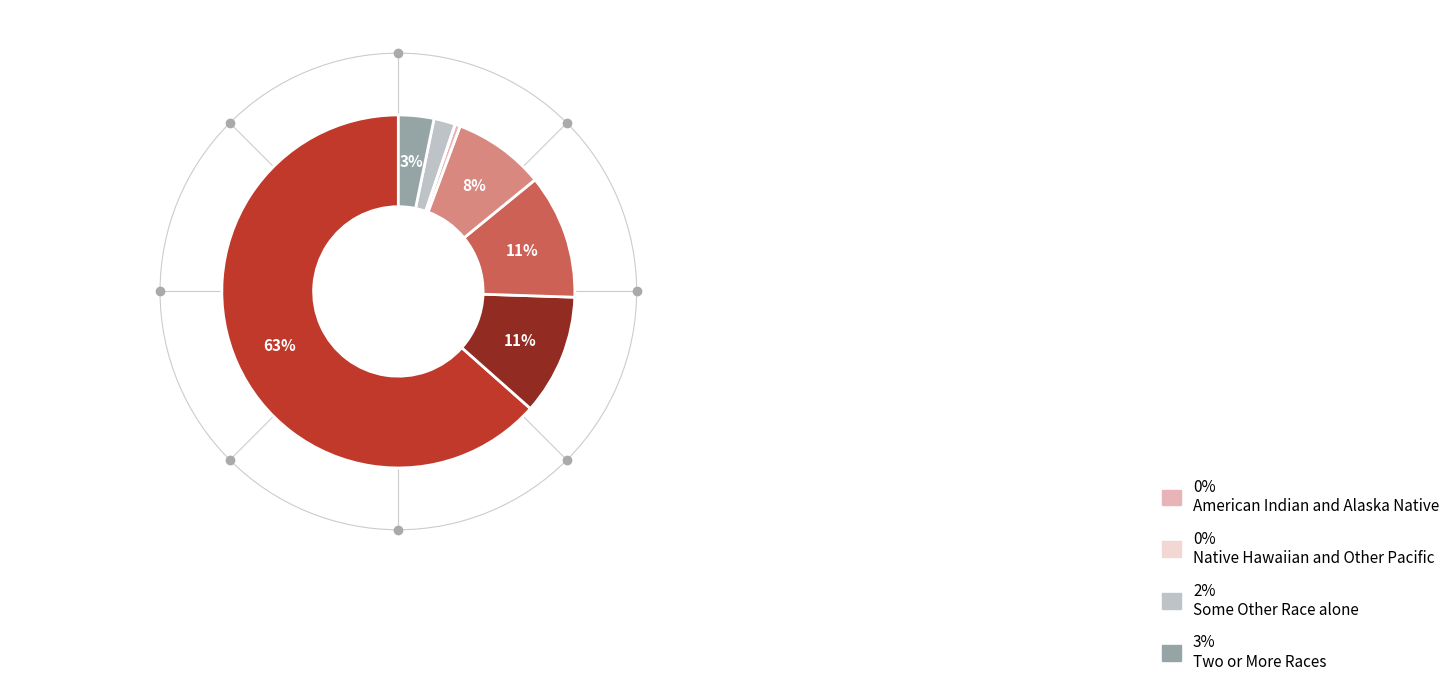

Is there a majority slice in this chart?

Yes